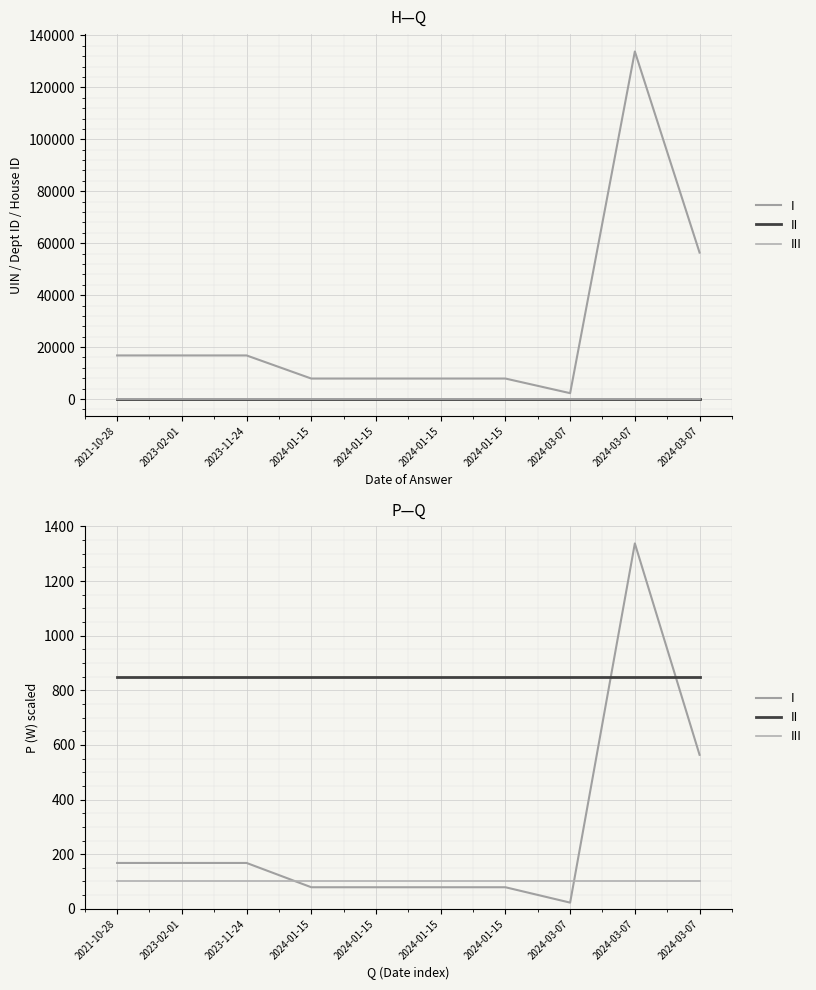

Is it true that III equals 100.0 at 2021-10-28?

True